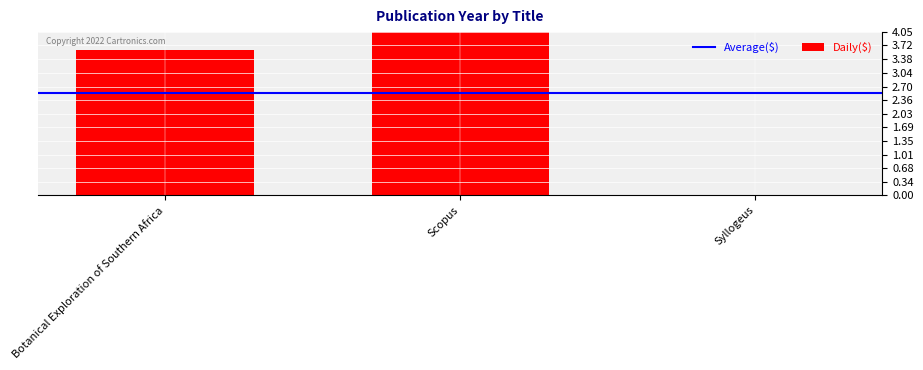

Are the bars grouped side by side (vs. stacked)?

No